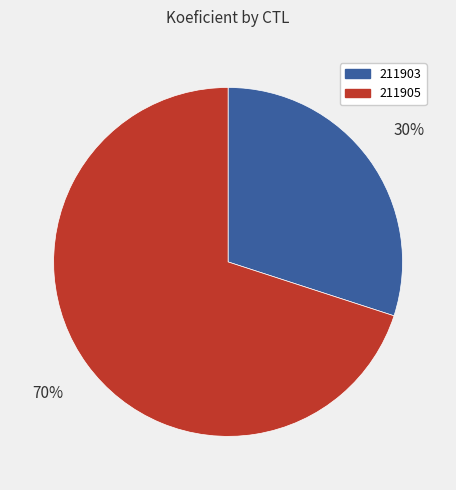

How many segments does this pie chart have?

2